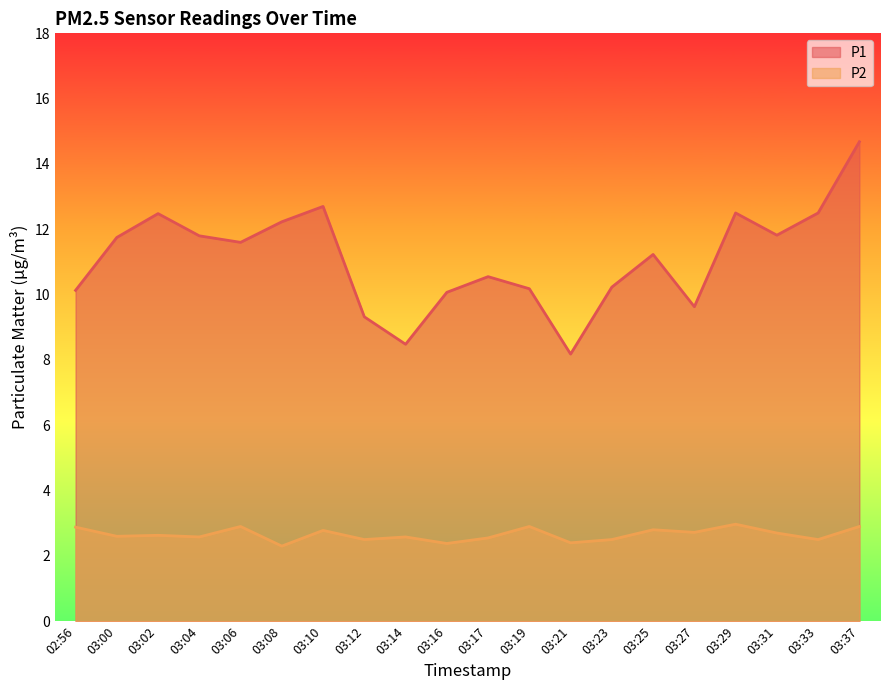

At which category does P1 reach its first local valley?

03:06